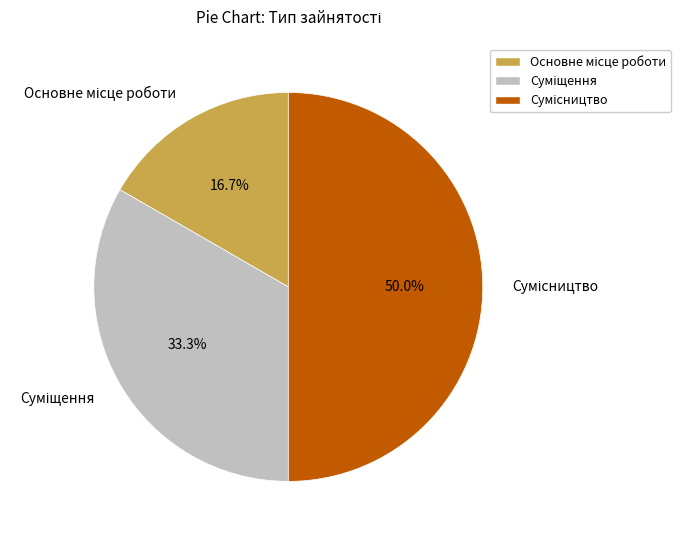

To the nearest percent, what percentage of the pie is Суміщення?

33%